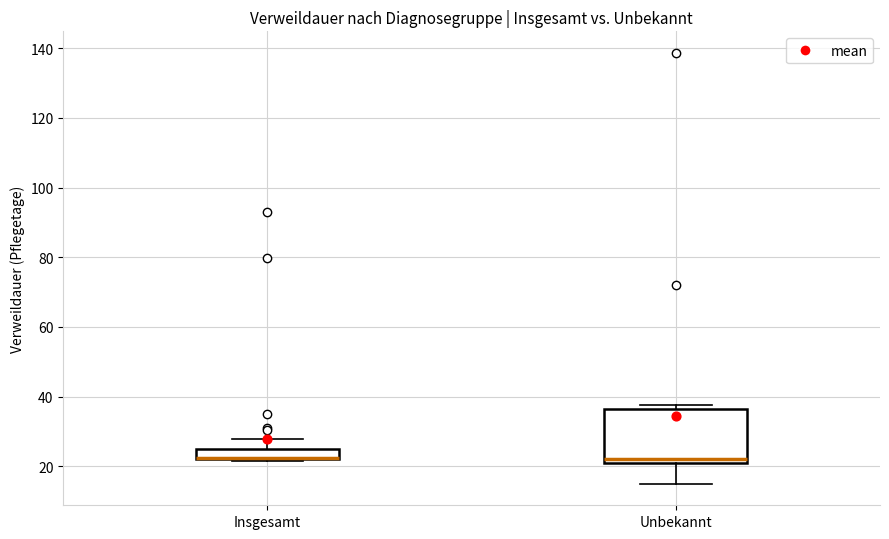

Comparing the boxes themselves (not the whiskers), which one is the tallest?

Unbekannt